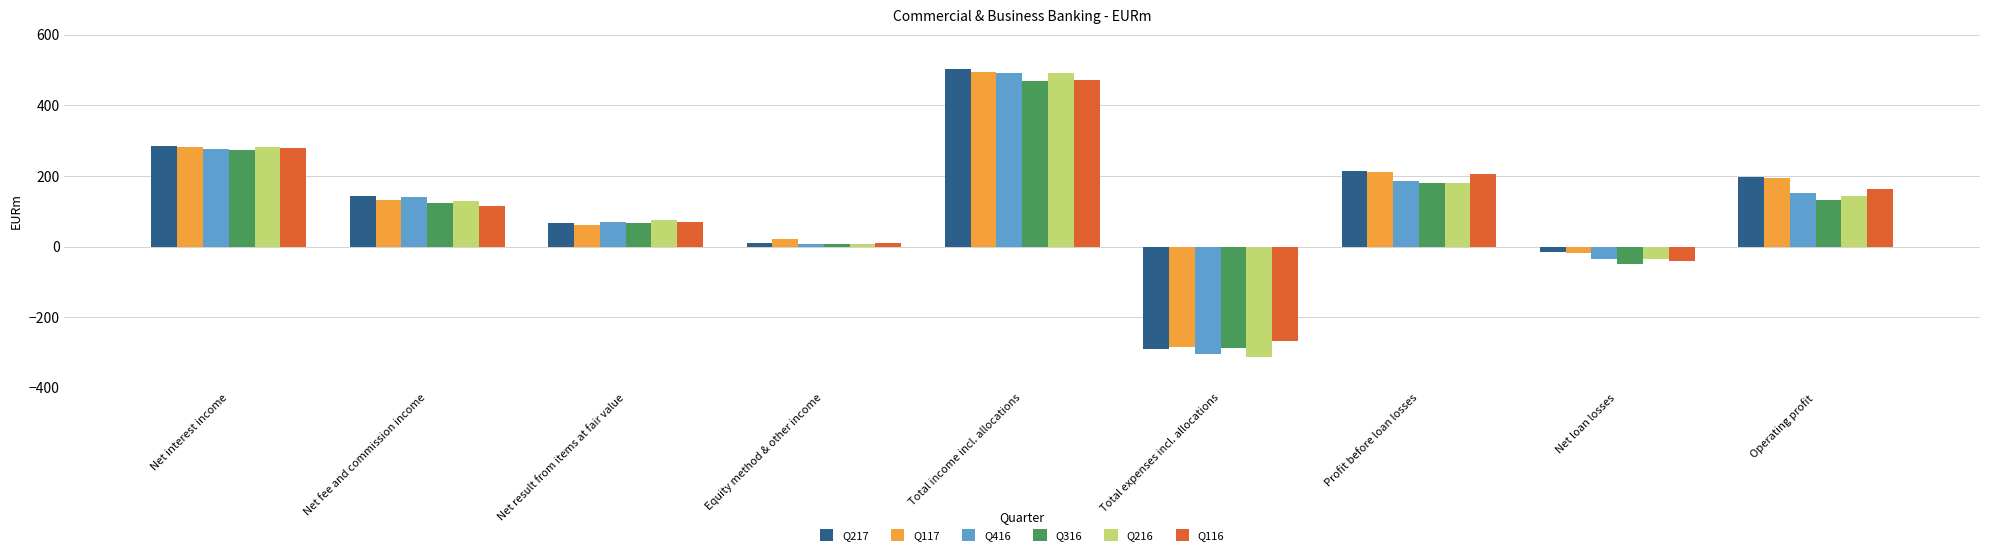

What is the average value of the Q216 series?

106